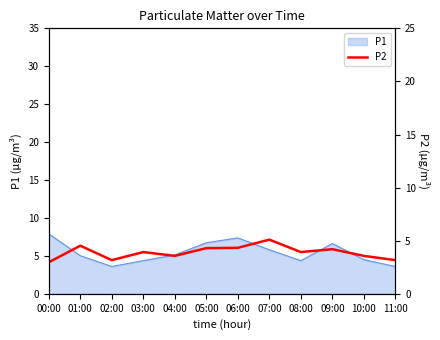

What is the change in value from 04:00 to 11:00?

-0.4